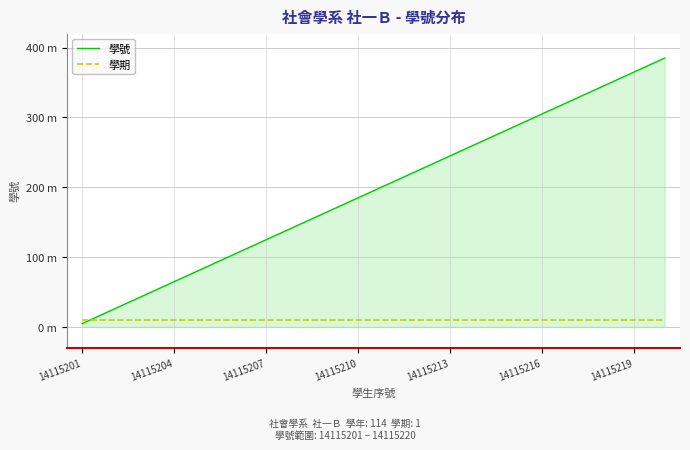

Which series ends up on top after the final intersection of 學期 and 學號?

學號